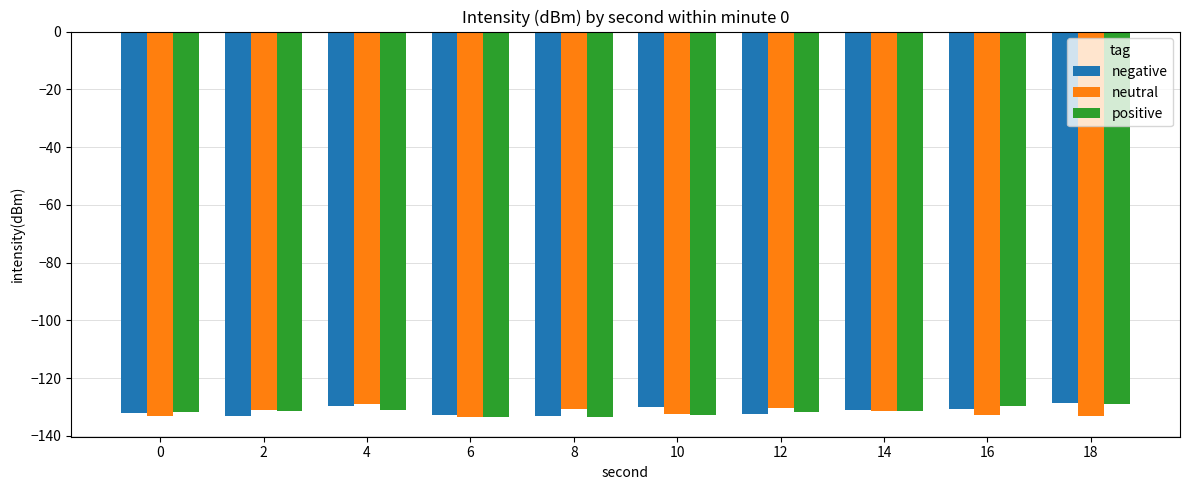

Is it true that negative equals -130.6 at 16?

True